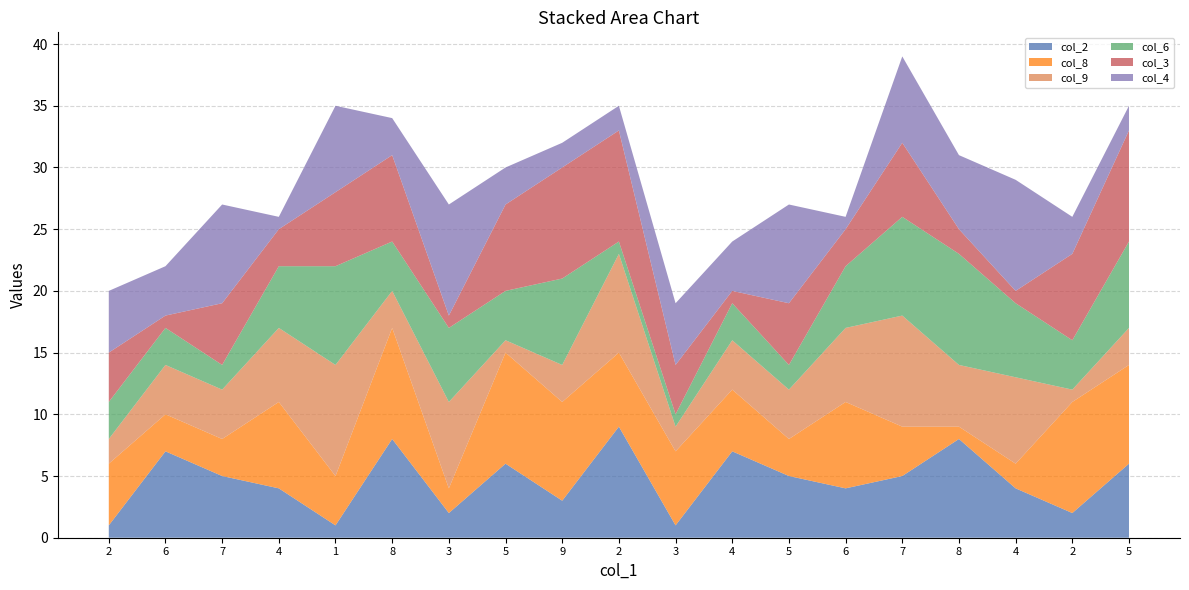

Reading right to left, what are all the values shown in this chart?

col_2: 5=6	2=2	4=4	8=8	7=5	6=4	5=5	4=7	3=1	2=9	9=3	5=6	3=2	8=8	1=1	4=4	7=5	6=7	2=1
col_8: 5=8	2=9	4=2	8=1	7=4	6=7	5=3	4=5	3=6	2=6	9=8	5=9	3=2	8=9	1=4	4=7	7=3	6=3	2=5
col_9: 5=3	2=1	4=7	8=5	7=9	6=6	5=4	4=4	3=2	2=8	9=3	5=1	3=7	8=3	1=9	4=6	7=4	6=4	2=2
col_6: 5=7	2=4	4=6	8=9	7=8	6=5	5=2	4=3	3=1	2=1	9=7	5=4	3=6	8=4	1=8	4=5	7=2	6=3	2=3
col_3: 5=9	2=7	4=1	8=2	7=6	6=3	5=5	4=1	3=4	2=9	9=9	5=7	3=1	8=7	1=6	4=3	7=5	6=1	2=4
col_4: 5=2	2=3	4=9	8=6	7=7	6=1	5=8	4=4	3=5	2=2	9=2	5=3	3=9	8=3	1=7	4=1	7=8	6=4	2=5